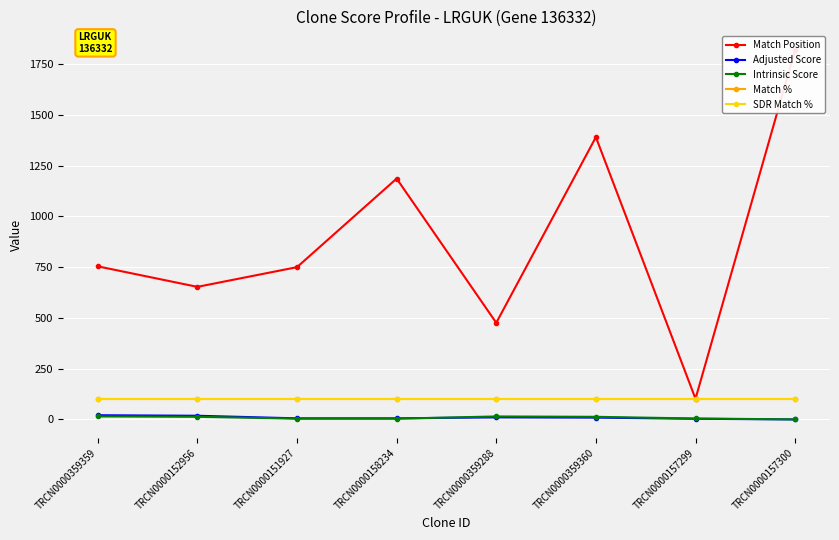

True or false: SDR Match % has more than 1 points higher than both neighbors.

False